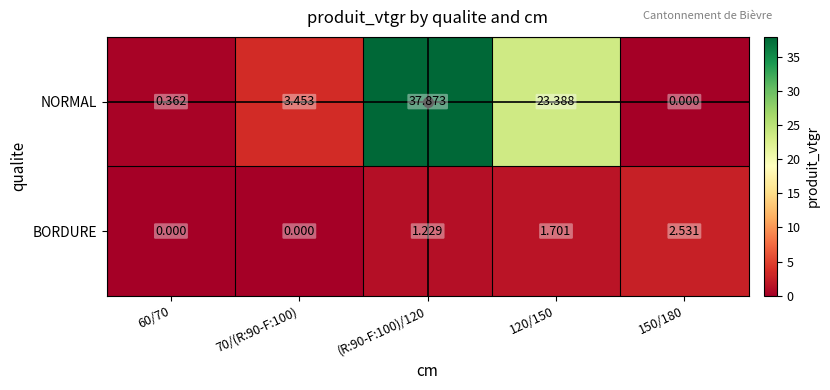

At how many categories does at least one series exceed 1?

4